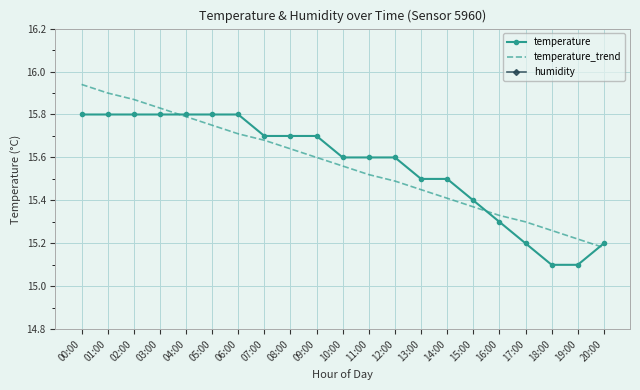

What is the spread (max minus min) of values at 16:00?

11.7